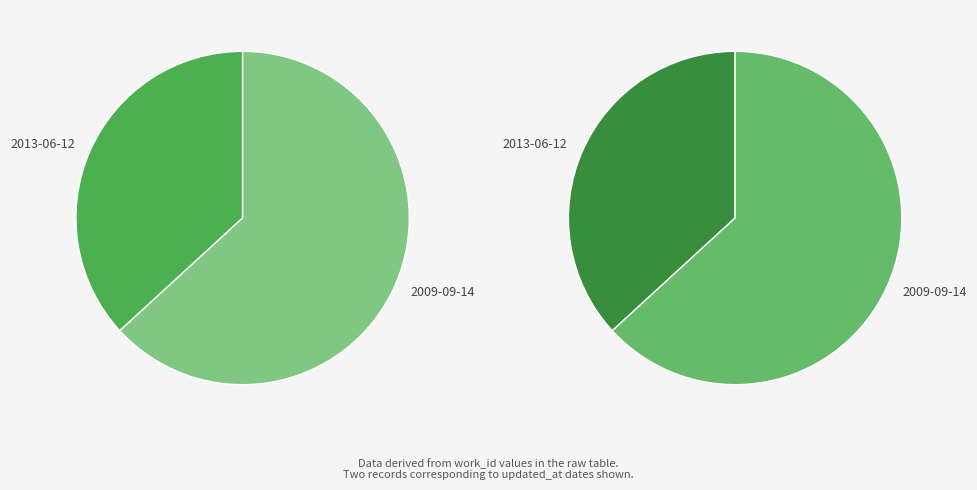

Does 2013-06-12 represent more than half of the total?

No